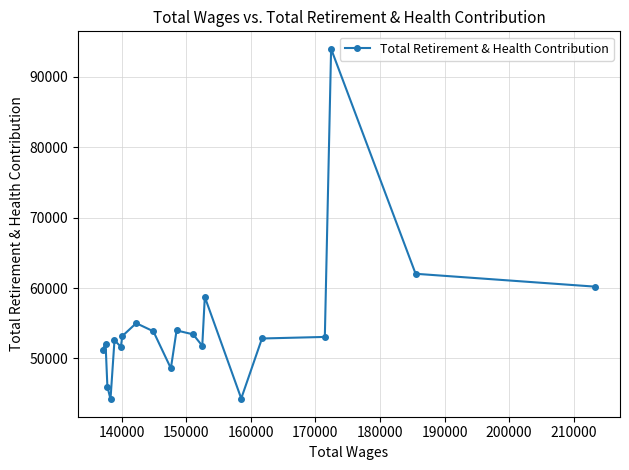

What is the smallest value displayed?

44199